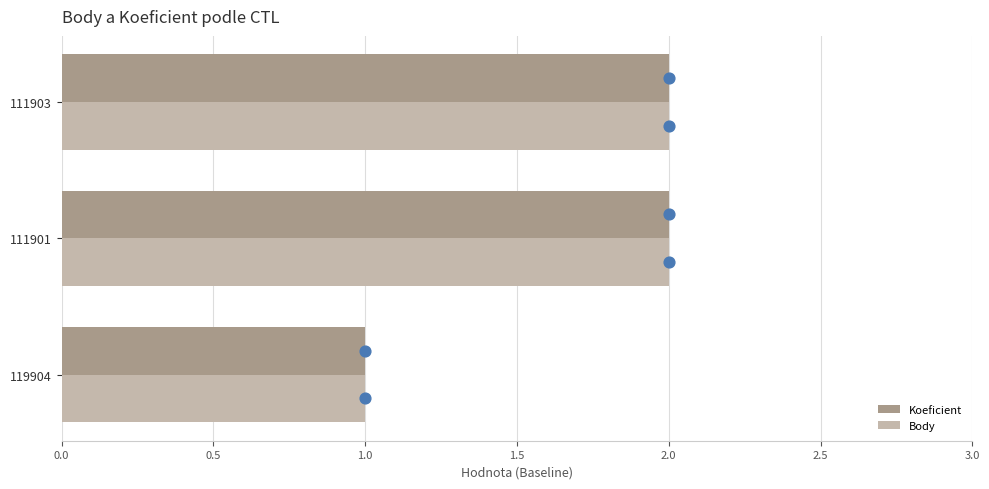

Which series has the widest spread of Y values?

Koeficient